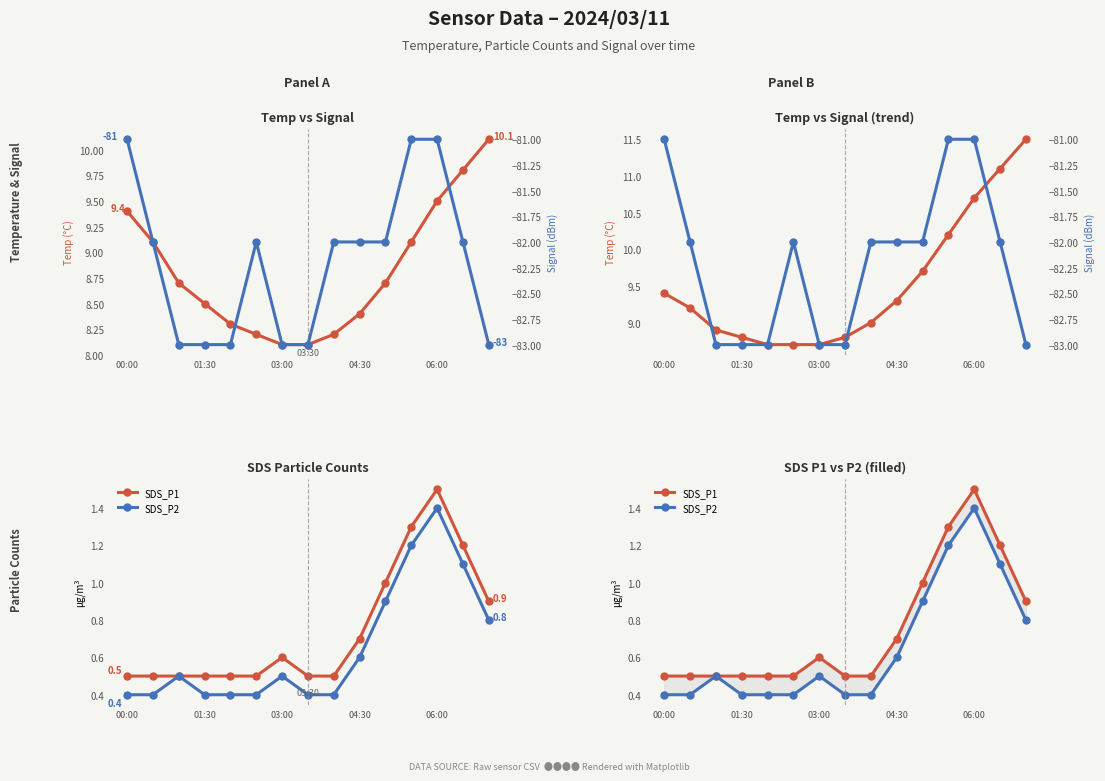

What is the total value across all series at 06:00?

-67.4